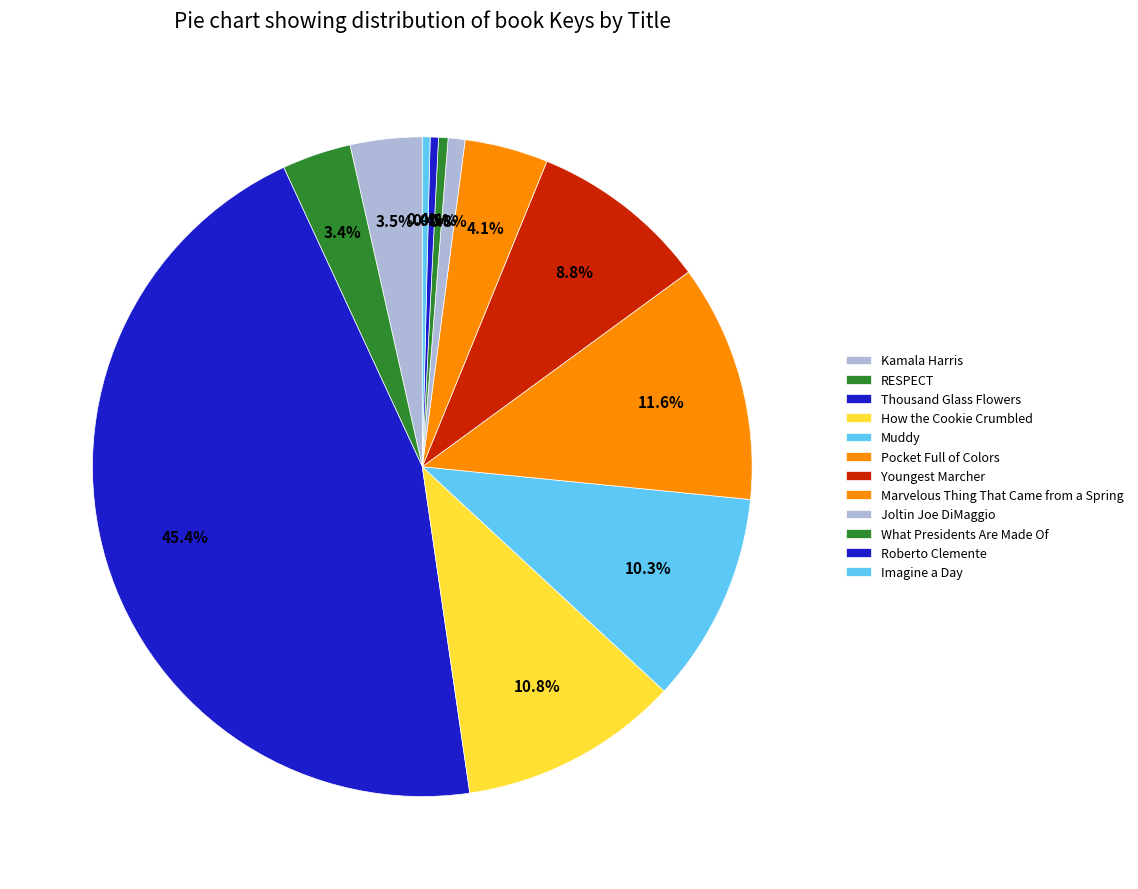

Which category has the smallest portion of the pie?

Imagine a Day